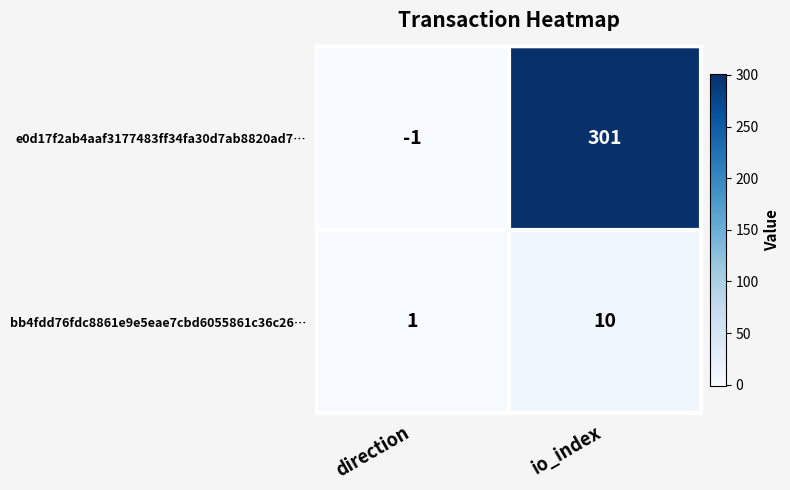

How many distinct data groups are displayed?

2